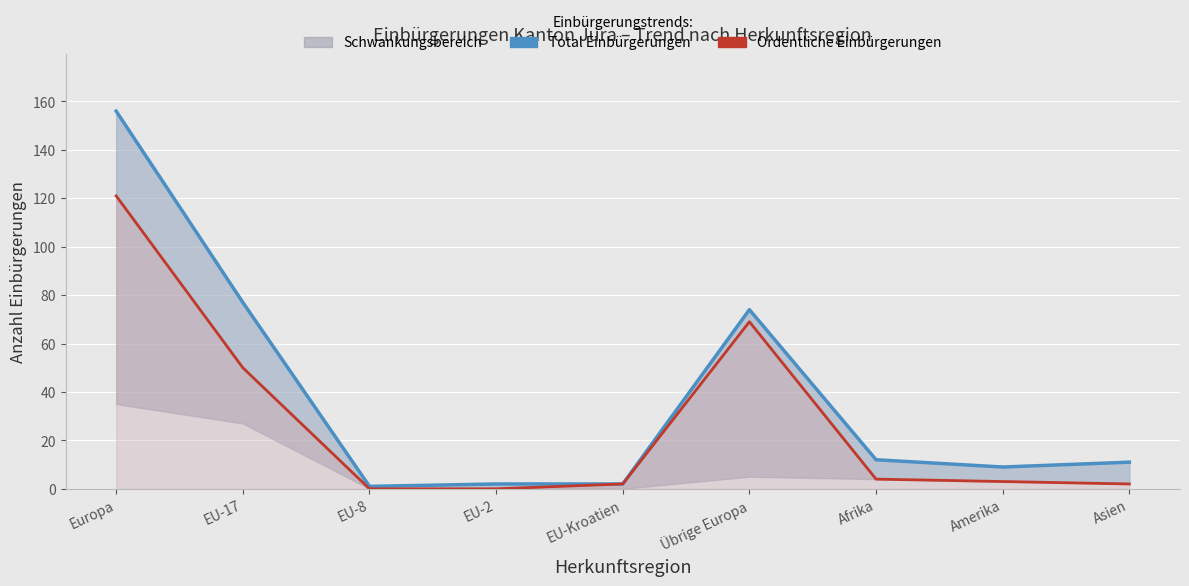

Reading left to right, extract all data points from this chart.

Total Einbürgerungen: Europa=156	EU-17=77	EU-8=1	EU-2=2	EU-Kroatien=2	Übrige Europa=74	Afrika=12	Amerika=9	Asien=11
Ordentliche Einbürgerungen: Europa=121	EU-17=50	EU-8=0	EU-2=0	EU-Kroatien=2	Übrige Europa=69	Afrika=4	Amerika=3	Asien=2